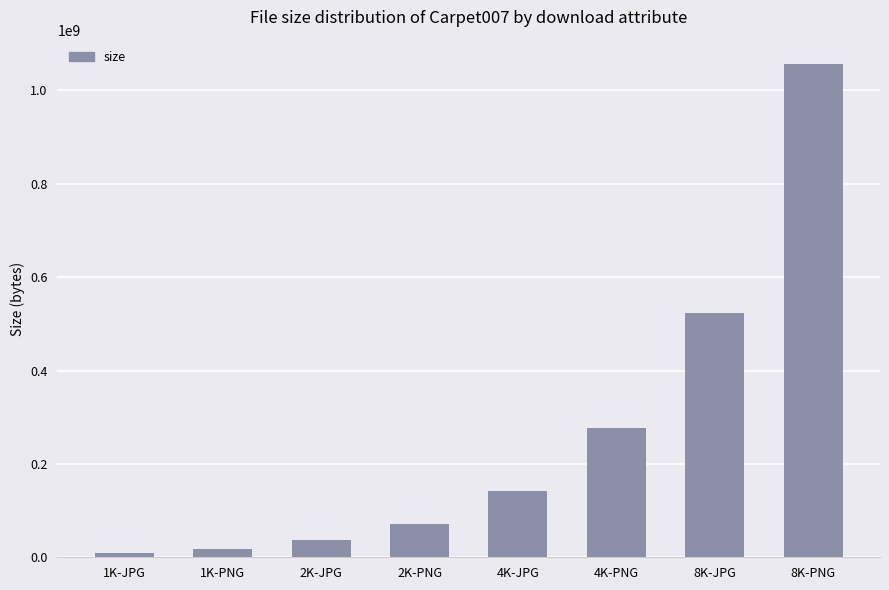

What position from the right is 1K-PNG?

7